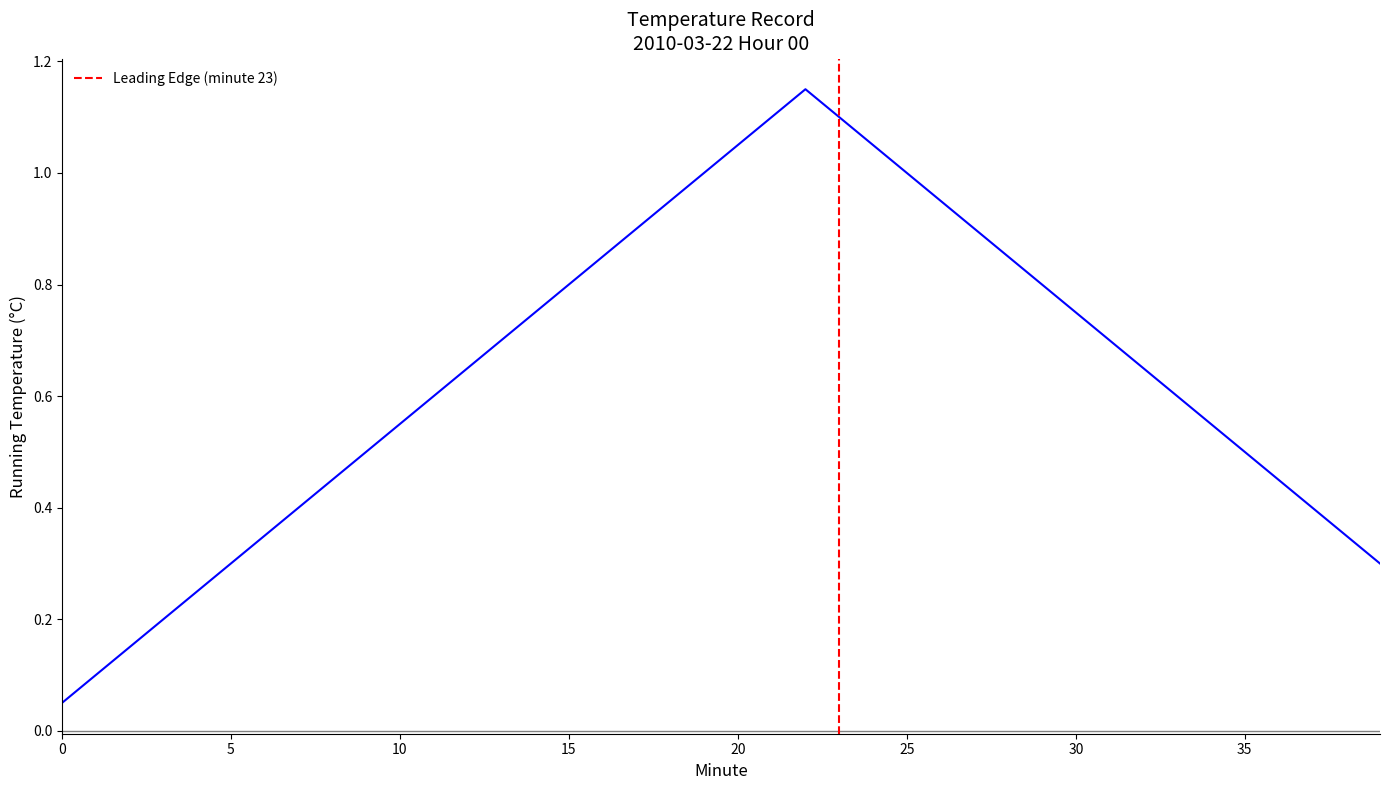

What is the difference between the maximum and minimum values?

1.1